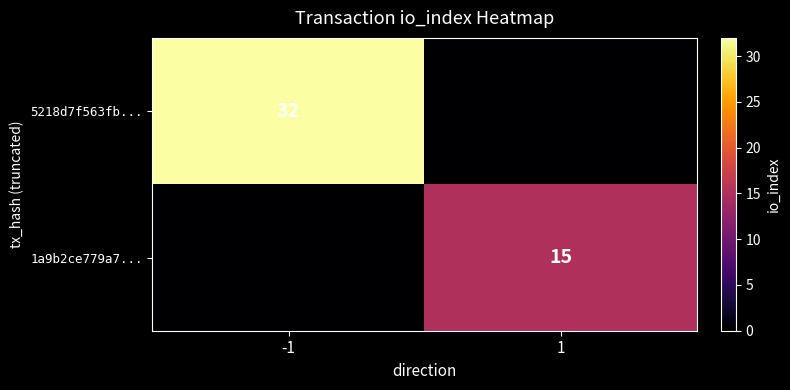

The 1a9b2ce779a7... series shows 27 at 1. True or false?

False